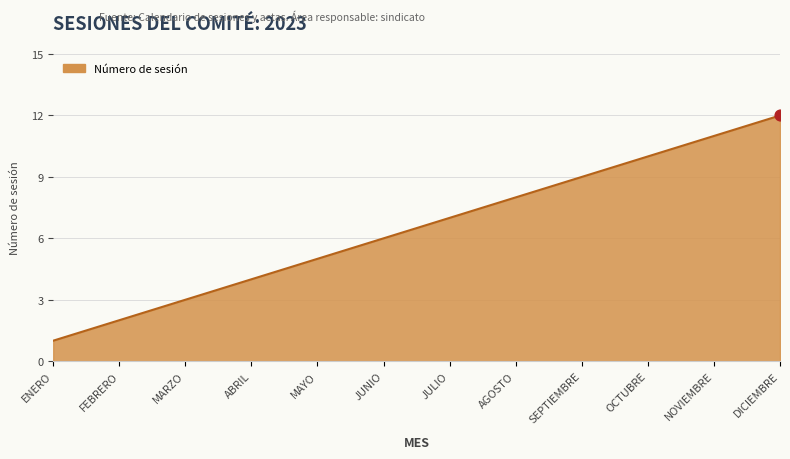

What is the ratio of the value at AGOSTO to the value at MARZO?

2.7